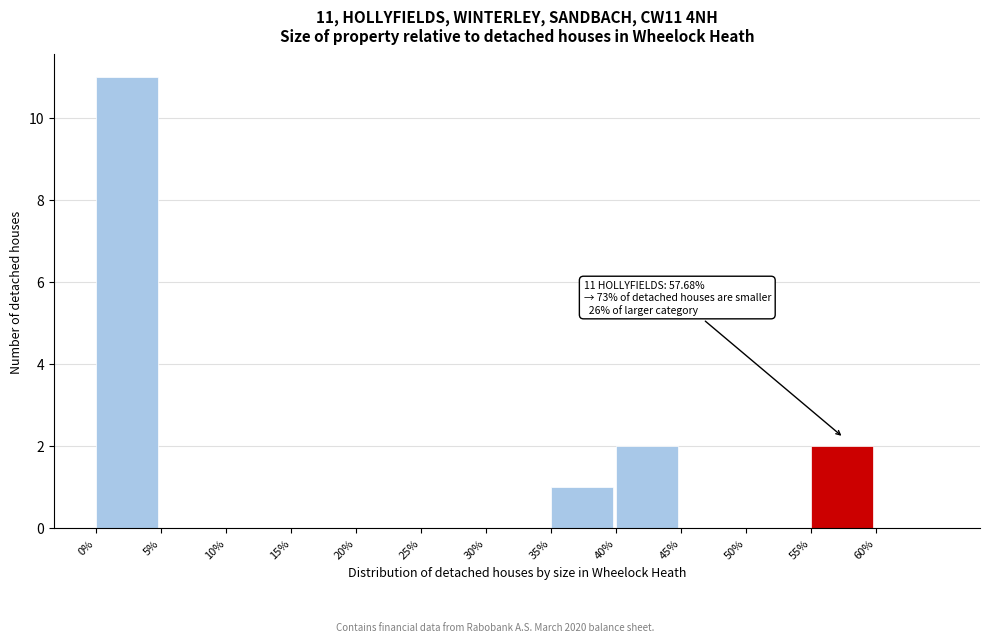

Over which range of the x-axis is the bar tallest?

0 to 5